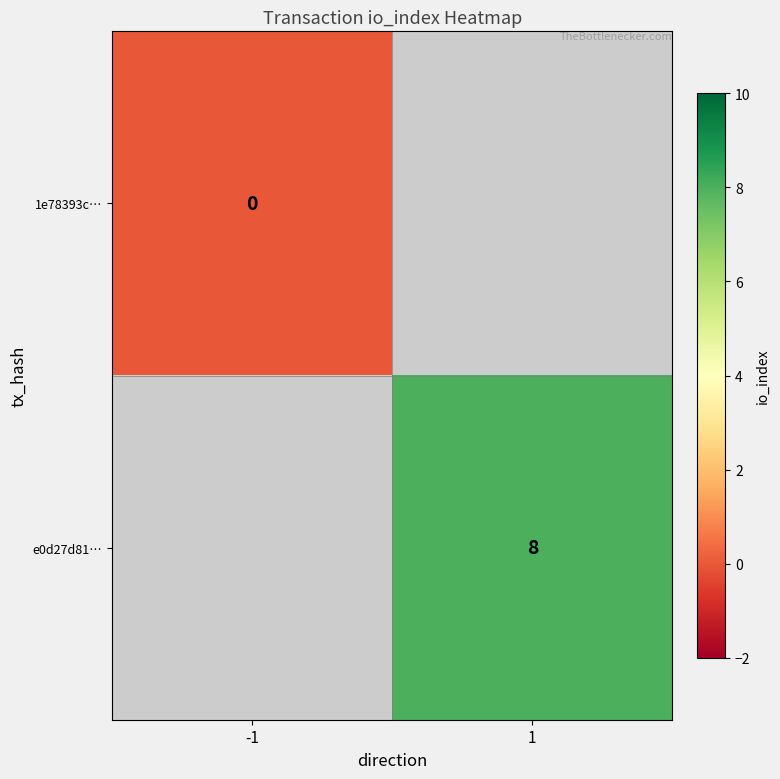

Is it true that e0d27d81… equals 4.1 at 1?

False